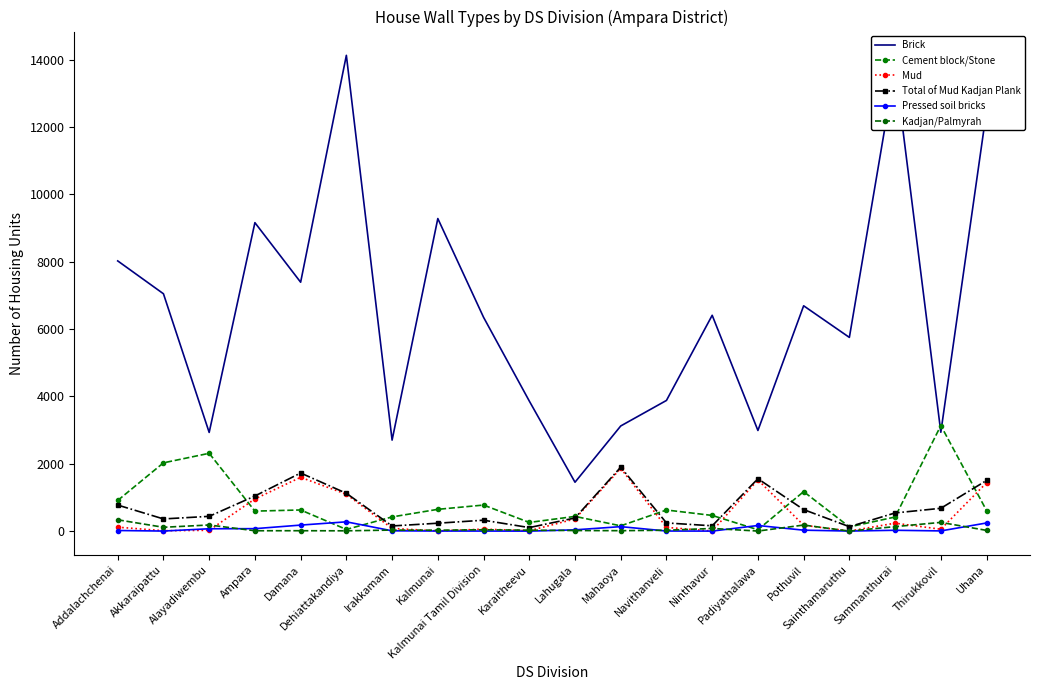

The Kadjan/Palmyrah series shows 120 at Alayadiwembu. True or false?

False